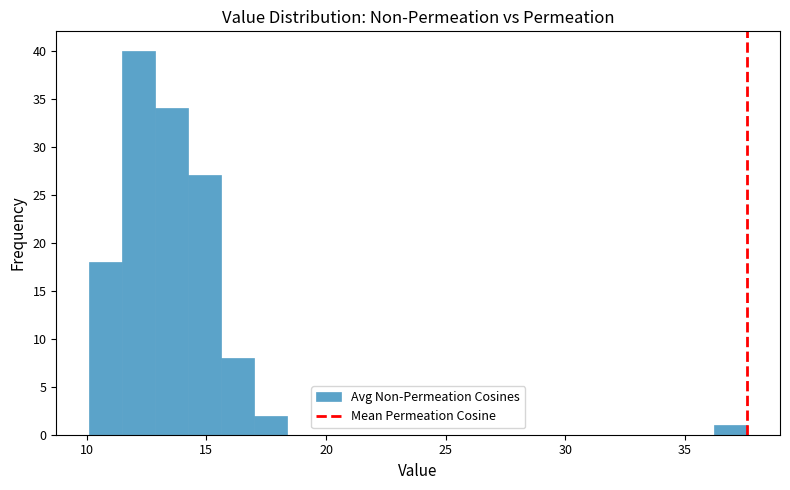

Around what value on the x-axis is the tallest bar? Give the approximate position of its centre, as read against the axis.

12.0